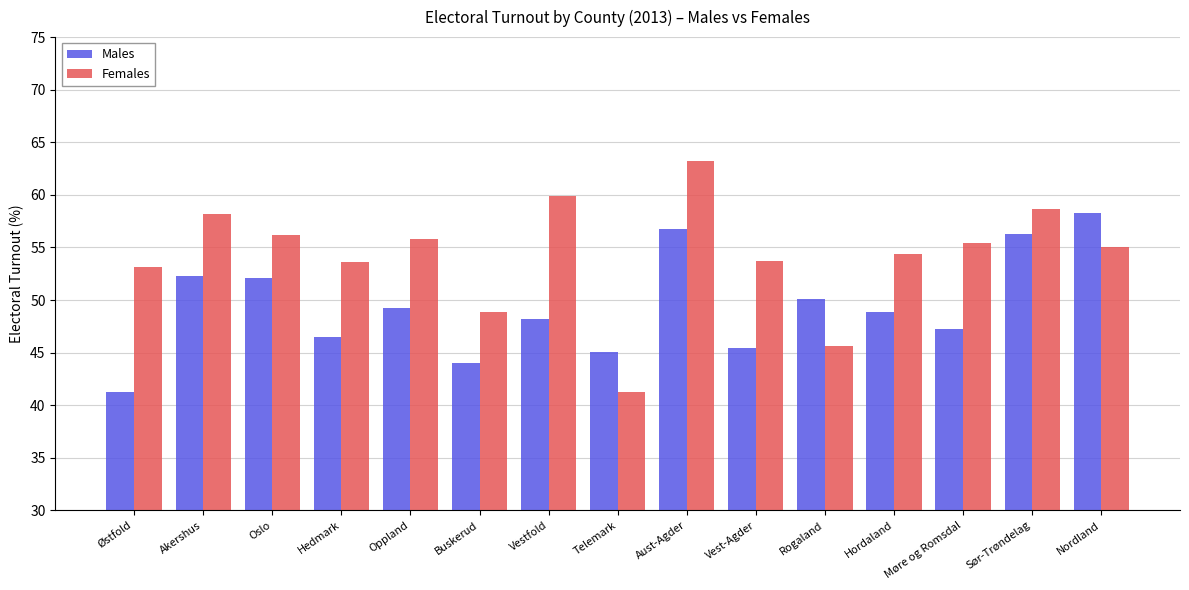

How many values in the Males series are below 48?

6